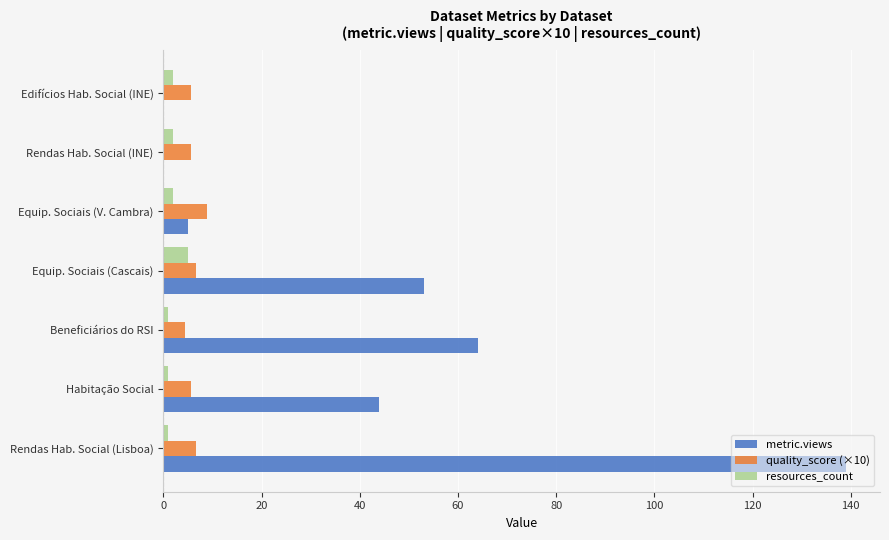

Which series has the largest range (max minus min)?

metric.views